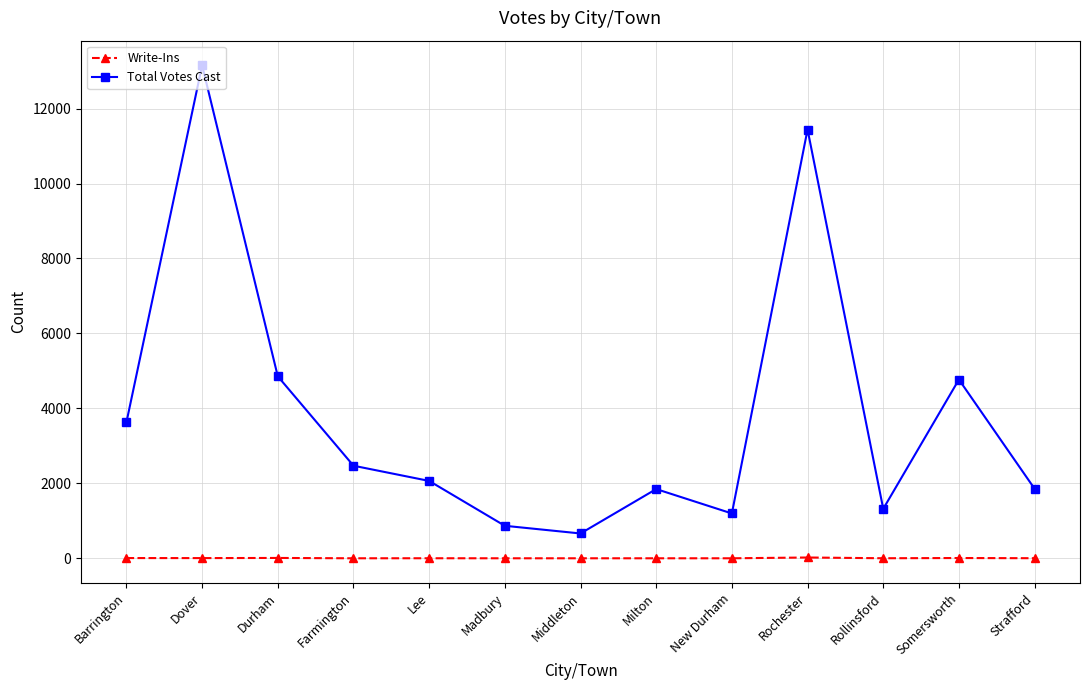

What is the sum of all Write-Ins values?

52